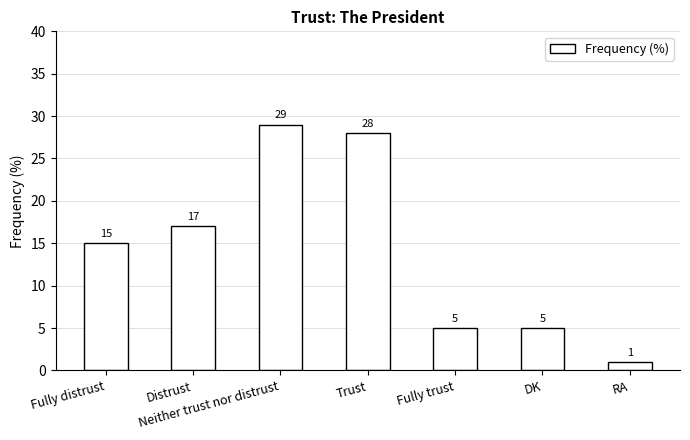

What is the label of the 2nd bar from the left?

Distrust